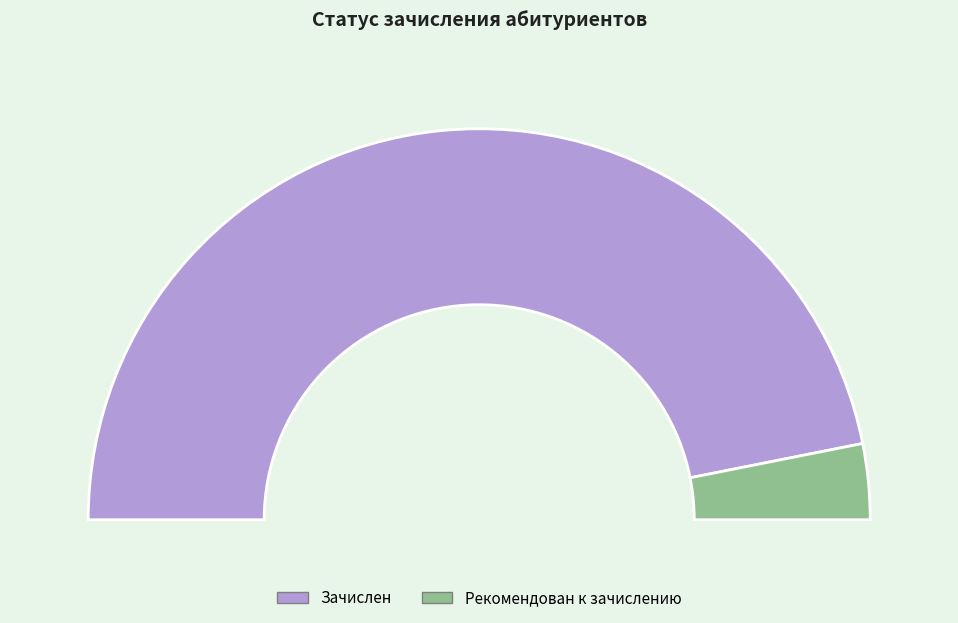

Does Зачислен account for over 50% of the chart?

Yes